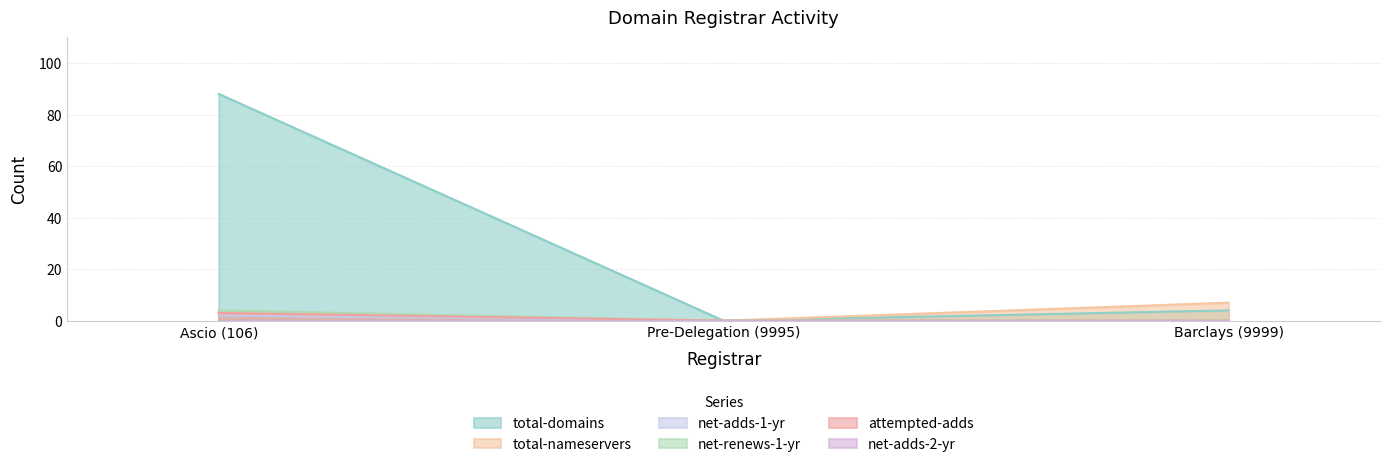

How many lines are shown in the chart?

6